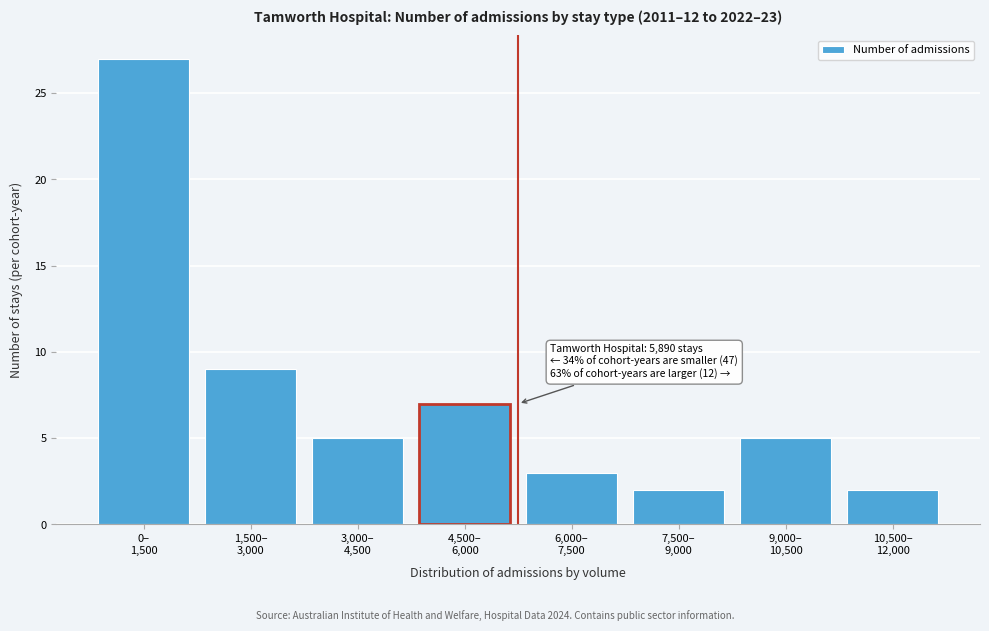

Reading left to right, list all the values displayed in this chart.

27	9	5	7	3	2	5	2